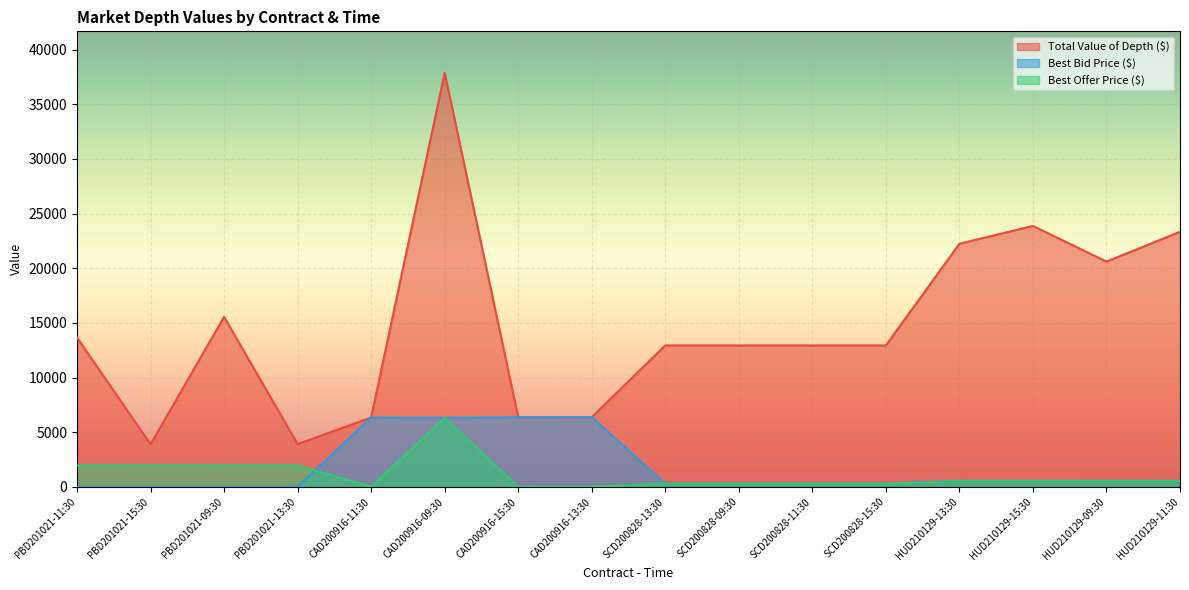

At which category does Total Value of Depth ($) reach its first local peak?

PBD201021-09:30